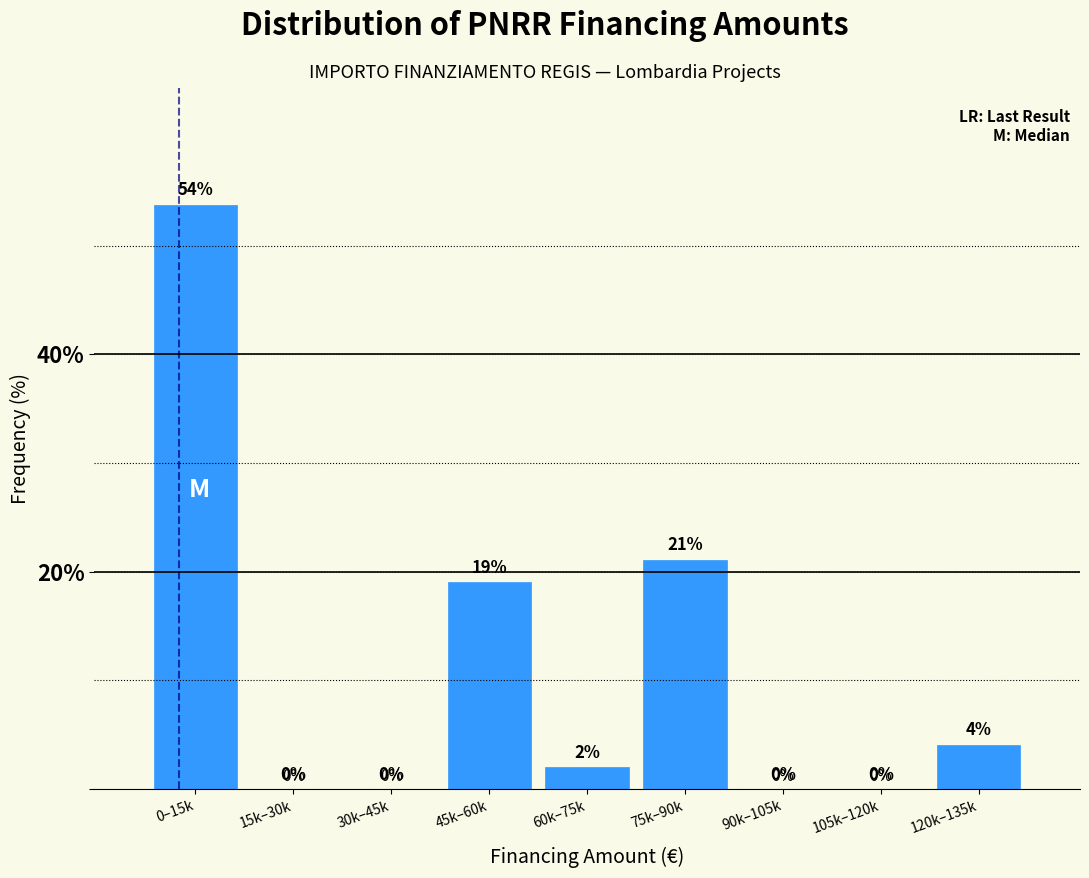

Between 30k–45k and 0–15k, which is larger?

0–15k